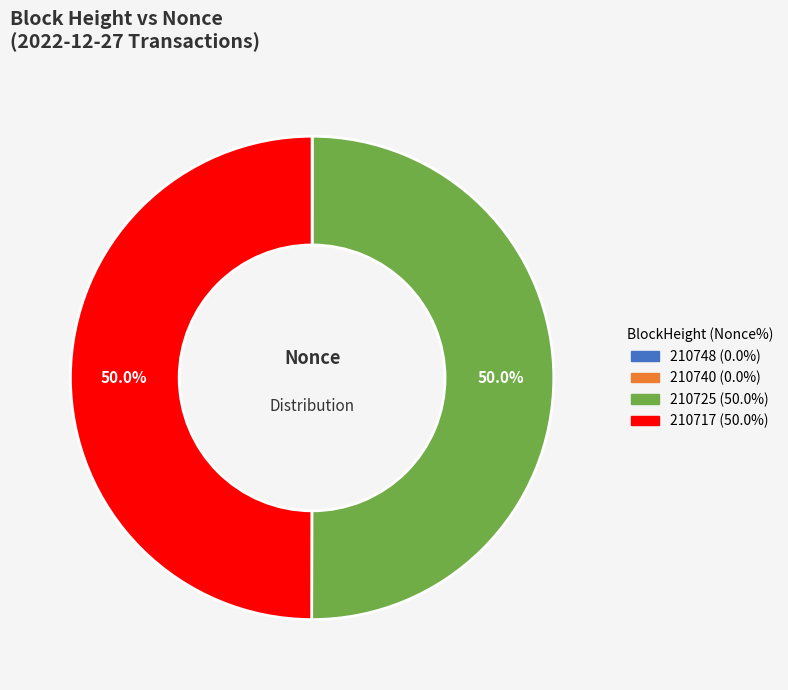

Combined, what portion of the pie is 210717 and 210725?

100.0%